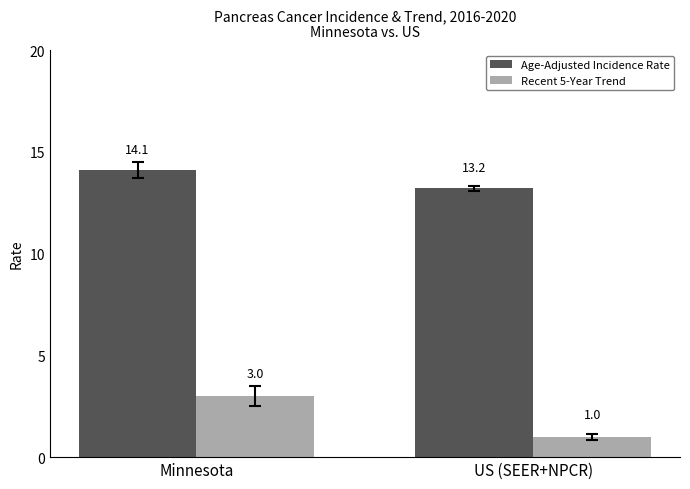

What is the minimum value shown in the chart?

1.0